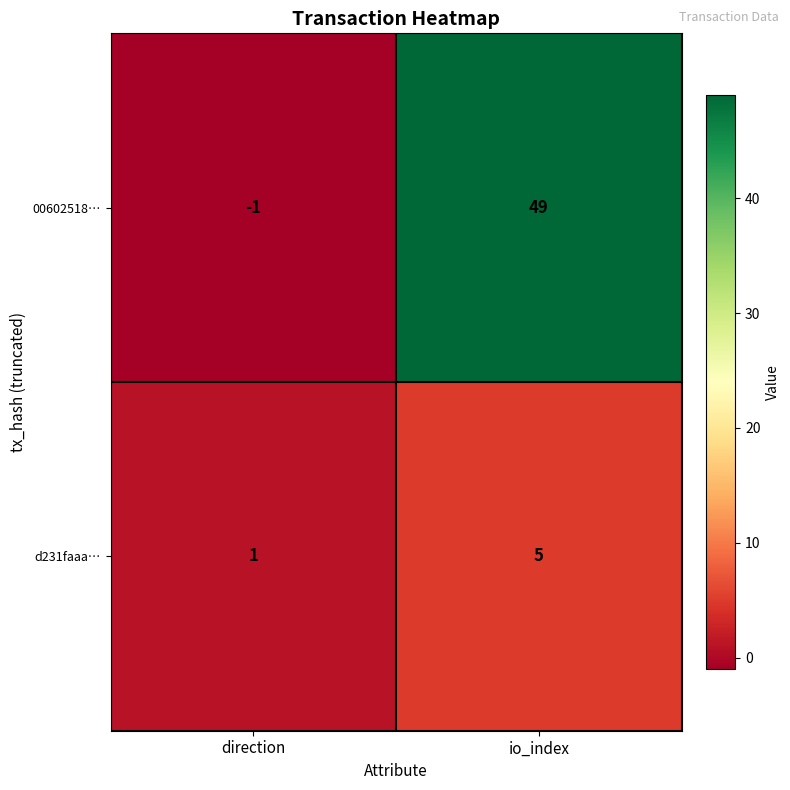

The value of d231faaa… at io_index is 5. True or false?

True